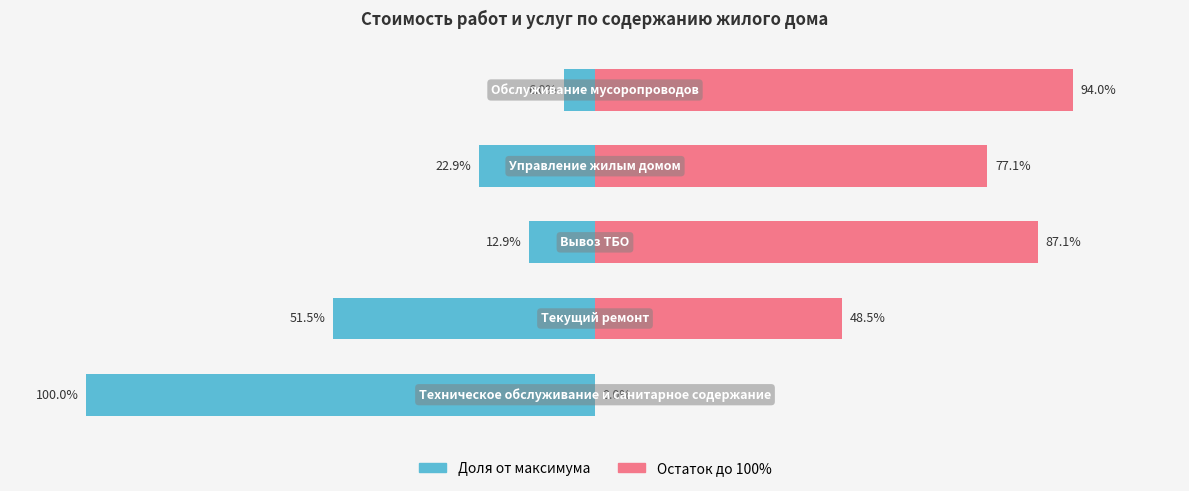

The value of Остаток до 100% at 4 is 94.0. True or false?

True